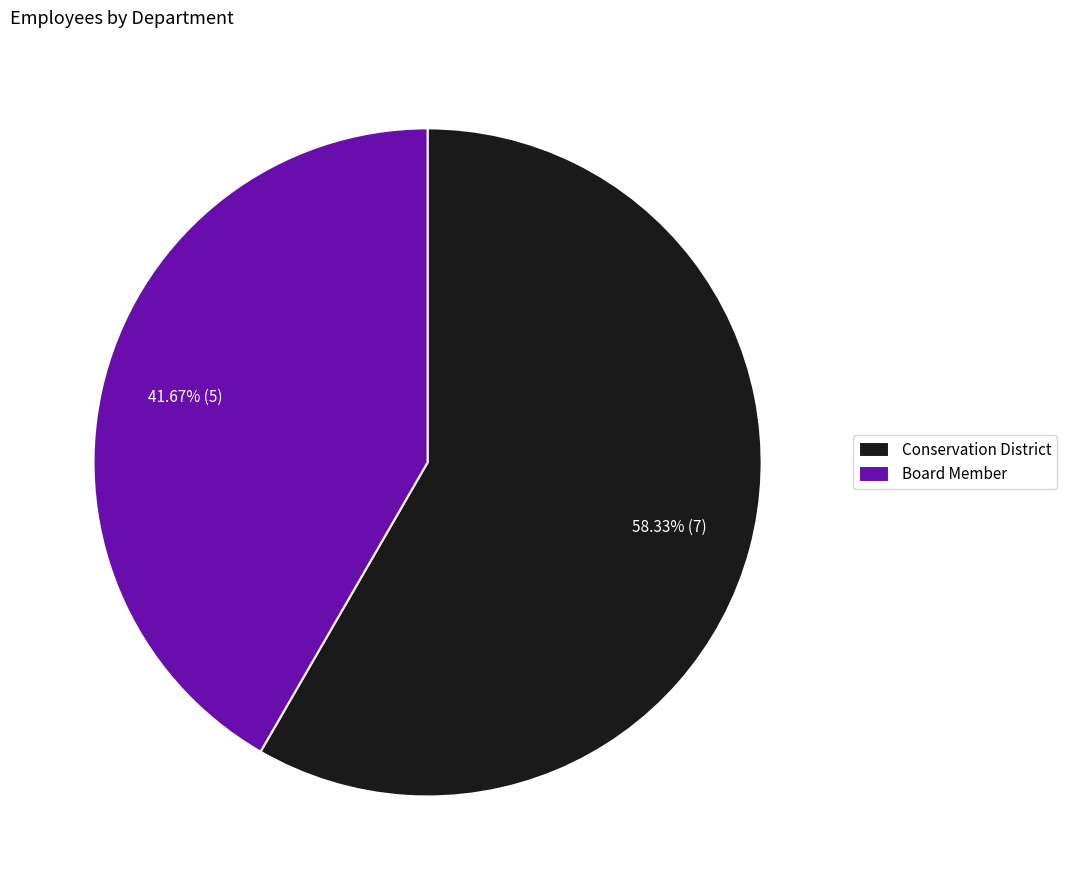

Between Board Member and Conservation District, which is larger?

Conservation District